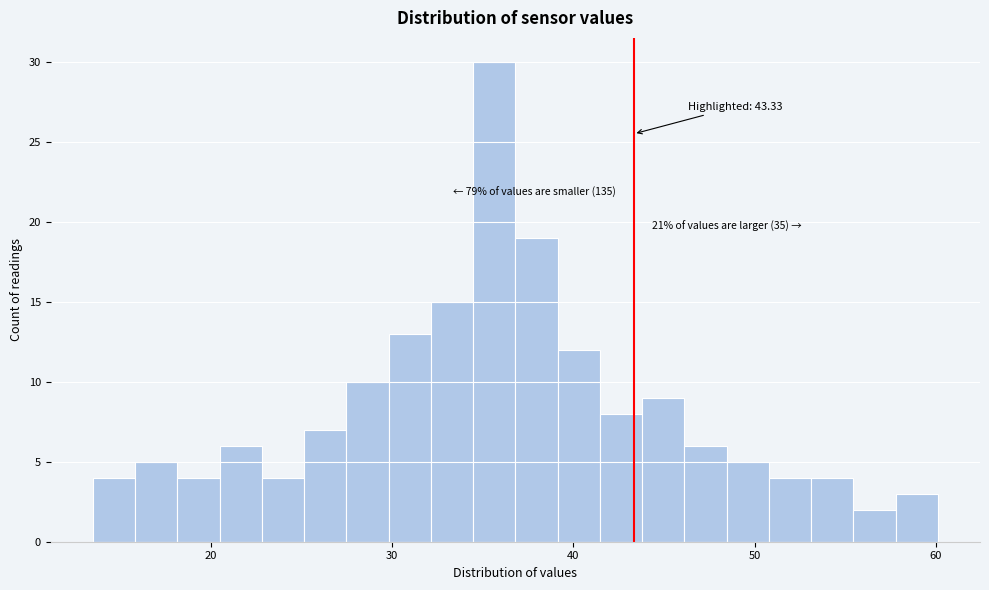

Around what value on the x-axis is the tallest bar? Give the approximate position of its centre, as read against the axis.

36